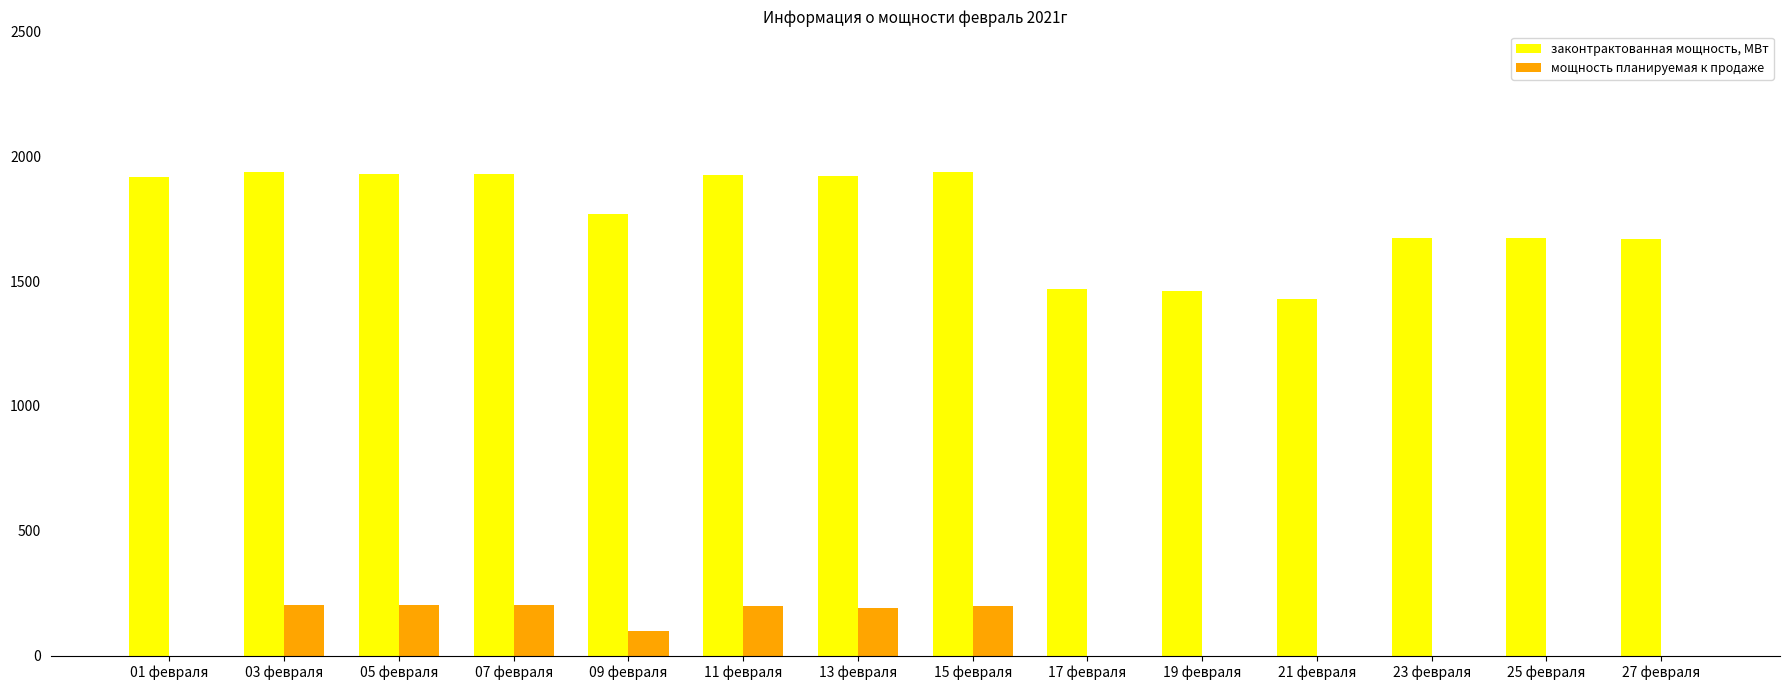

What is the highest value of the мощность планируемая к продаже series?

202.0